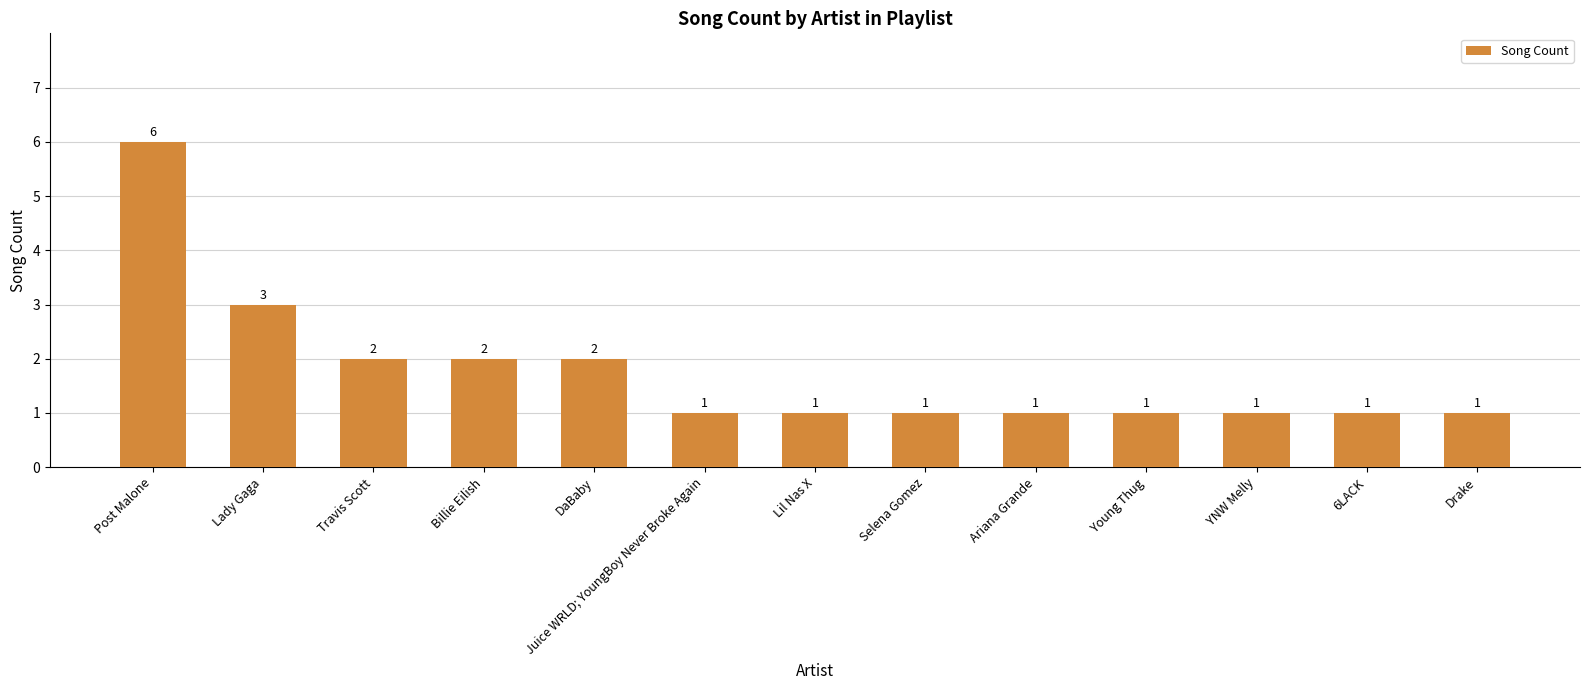

What is the minimum value shown in the chart?

1